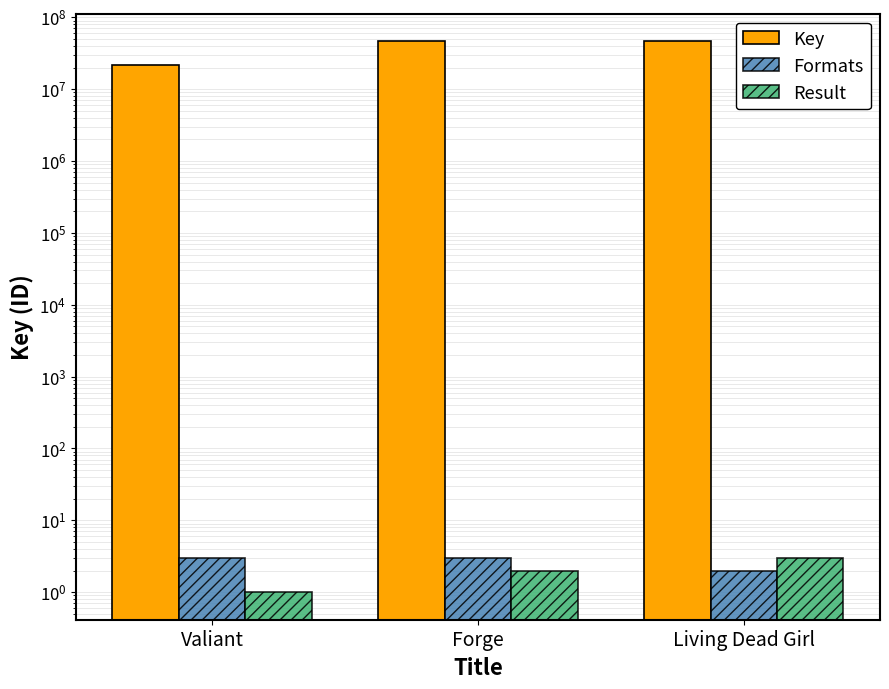

Rank the series at Forge from highest to lowest value.

Key, Formats, Result